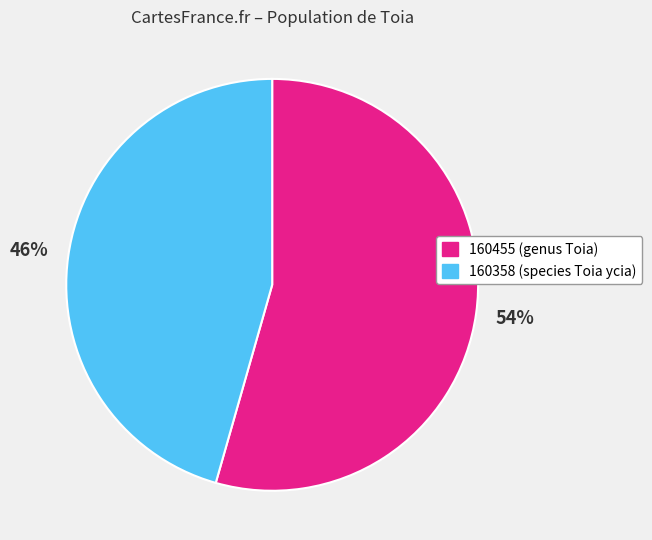

To the nearest percent, what is the average slice percentage?

50%